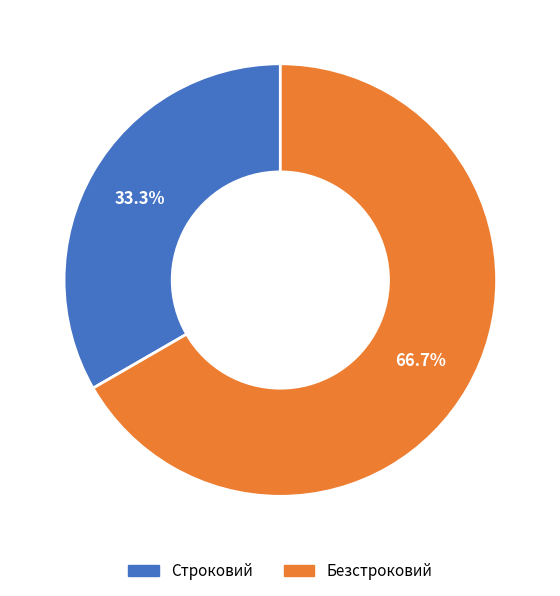

What percentage is NOT represented by Безстроковий?

33.3%